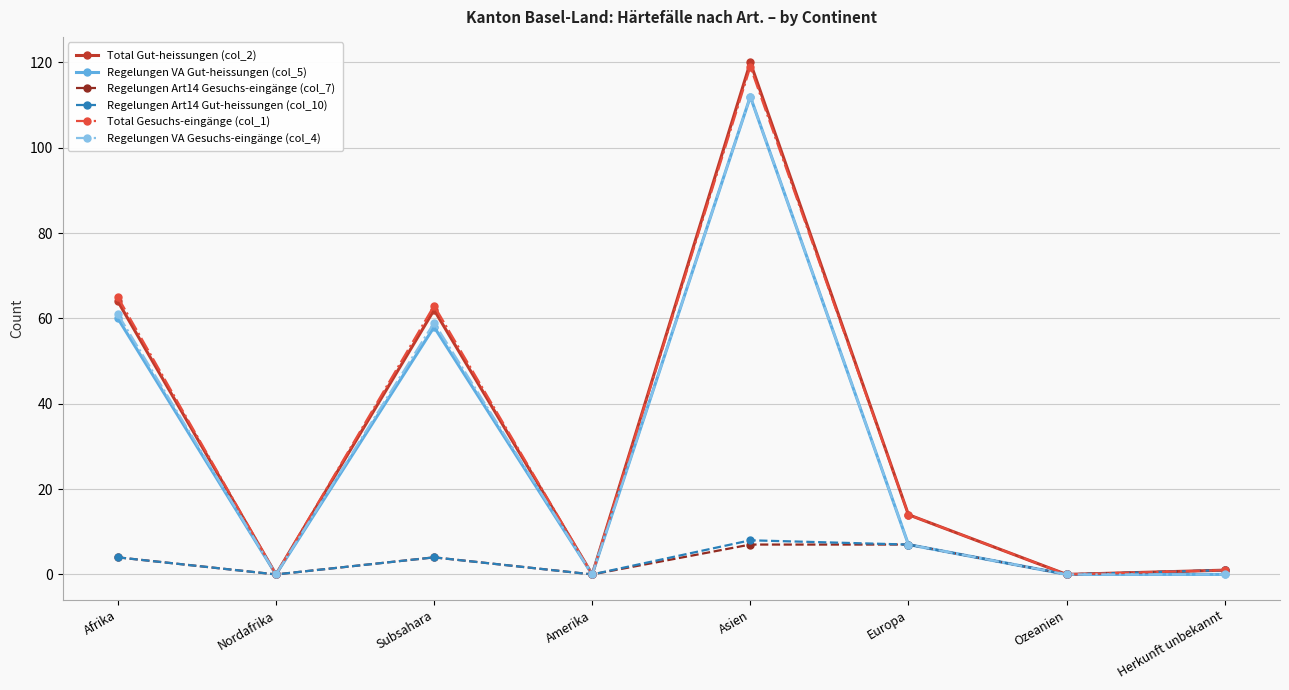

Which category has the highest value in the Total Gut-heissungen (col_2) series?

Asien